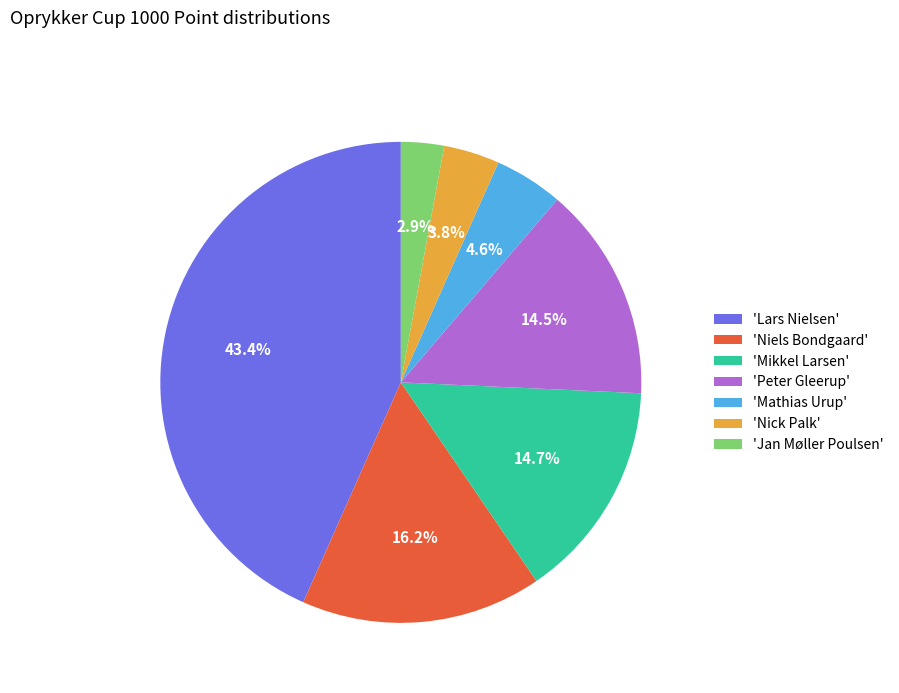

Is 'Mikkel Larsen' the majority of the pie?

No